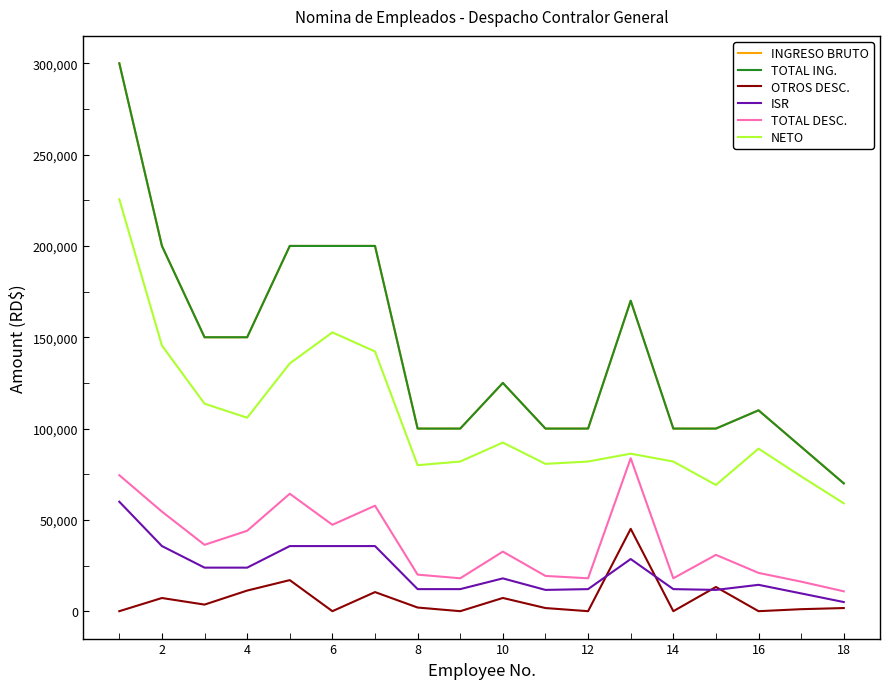

Does the chart have visible grid lines?

No